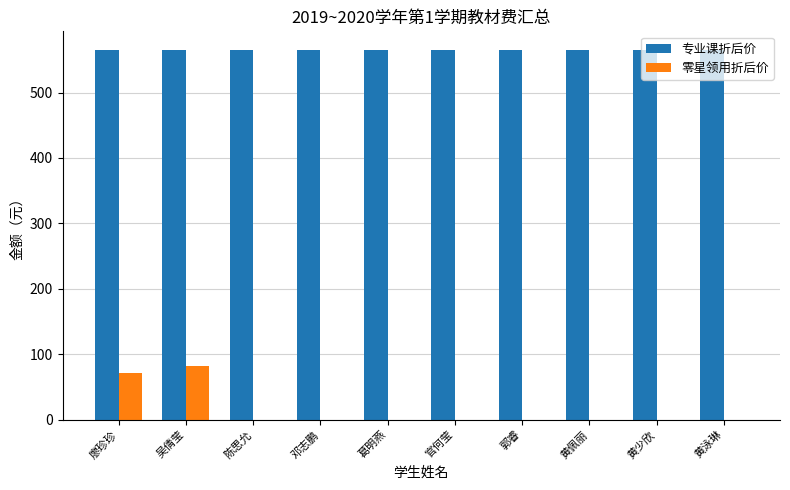

What are all the series names shown in the legend?

专业课折后价, 零星领用折后价